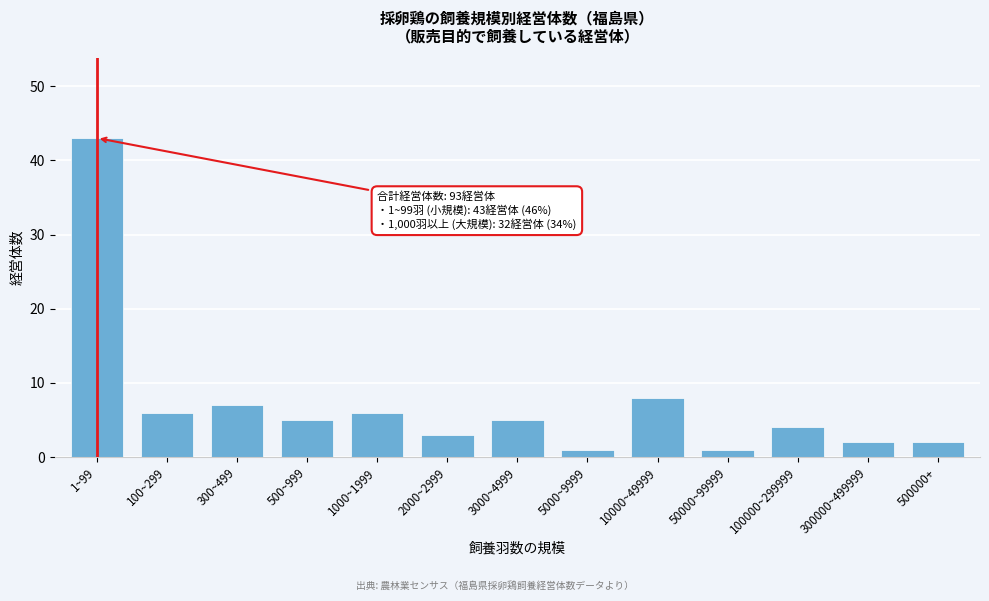

Reading left to right, extract all data points from this chart.

43	6	7	5	6	3	5	1	8	1	4	2	2